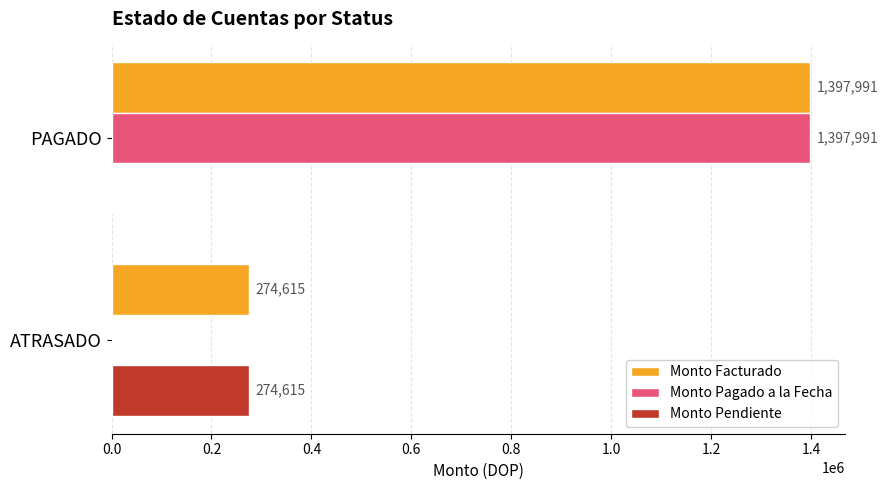

What is the average value of the Monto Pagado a la Fecha series?

698995.4